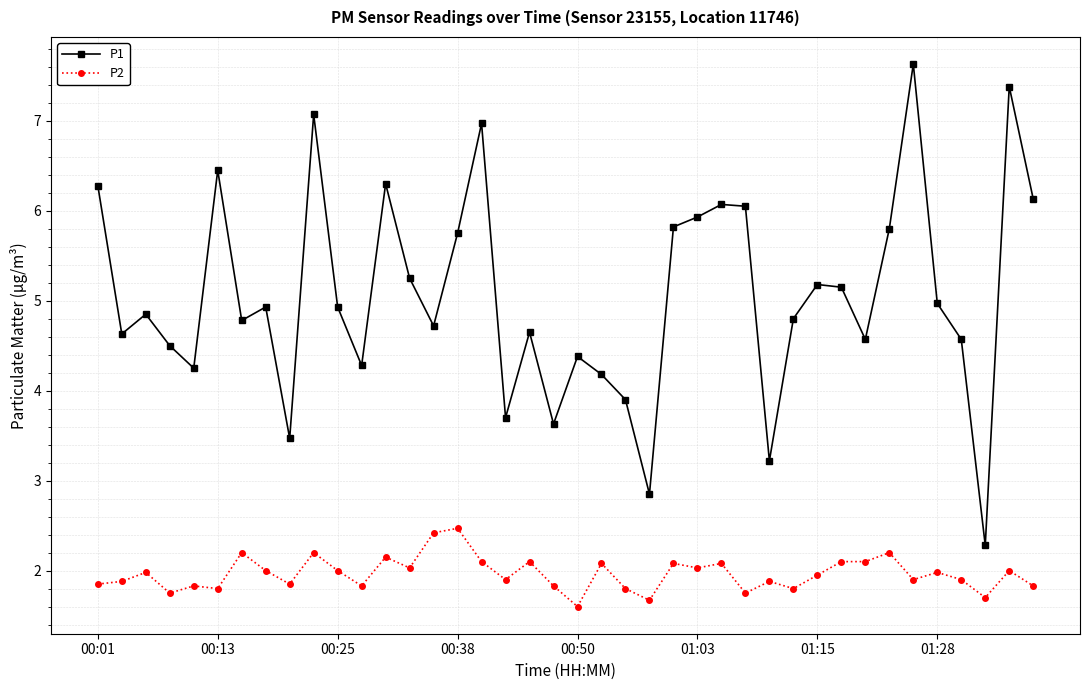

Which series has the largest total across all categories?

P1